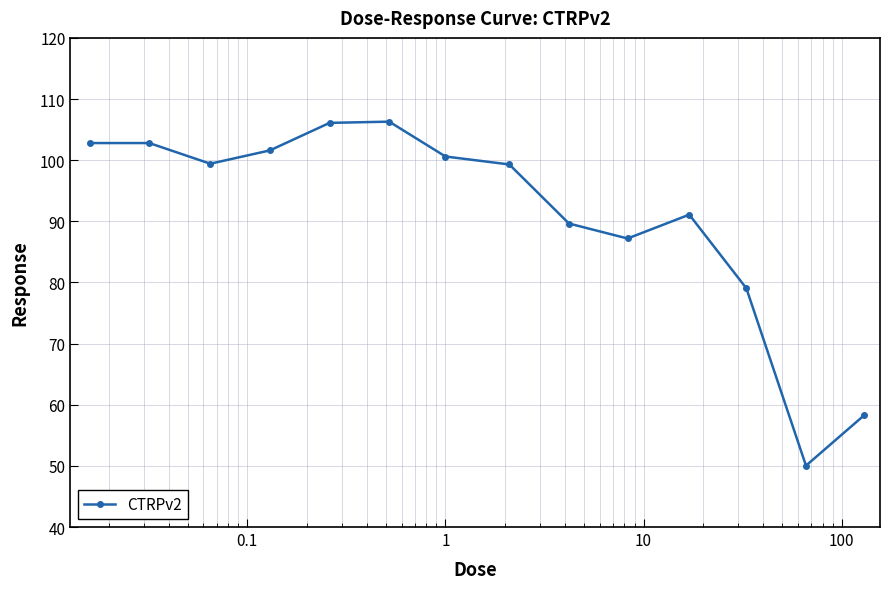

True or false: there are more than 0 points higher than both neighbors.

True